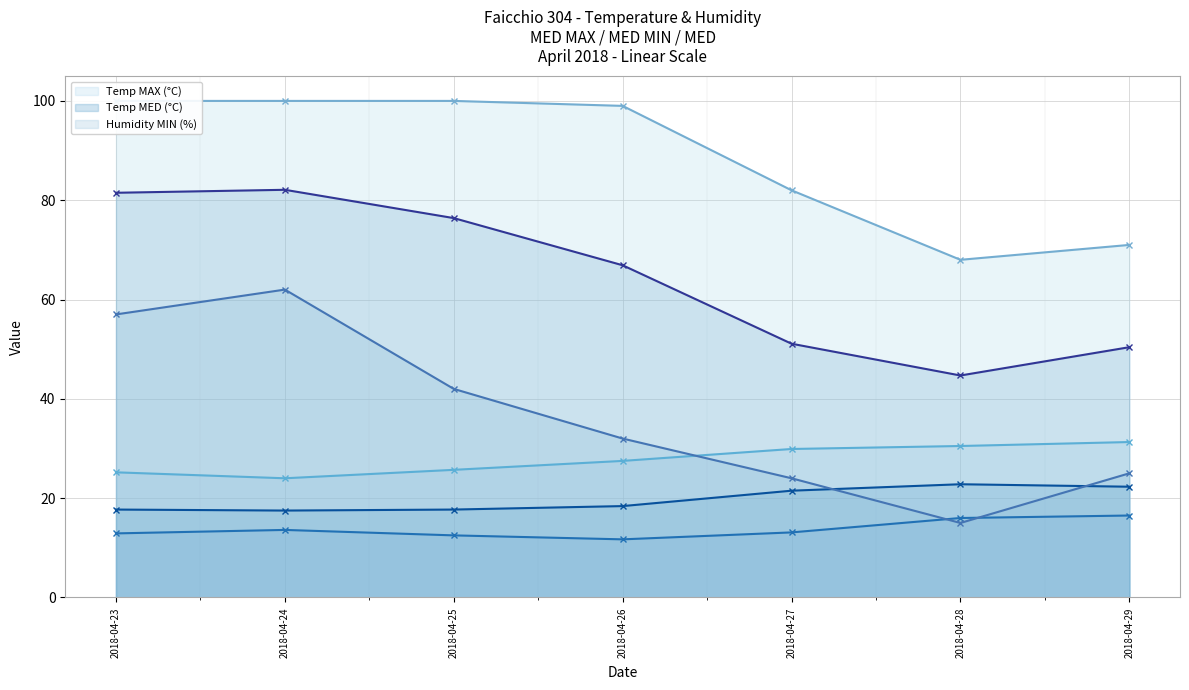

Which category has the lowest value across all series?

2018-04-26